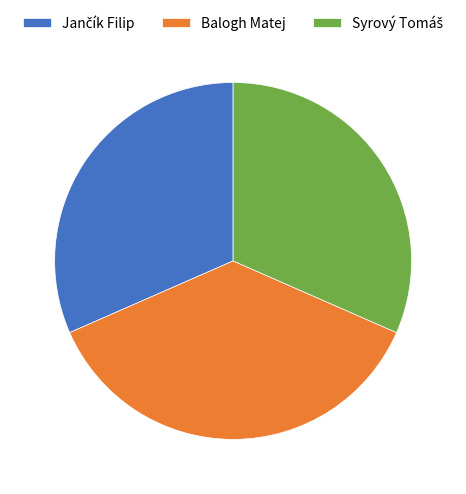

Is Balogh Matej the majority of the pie?

No